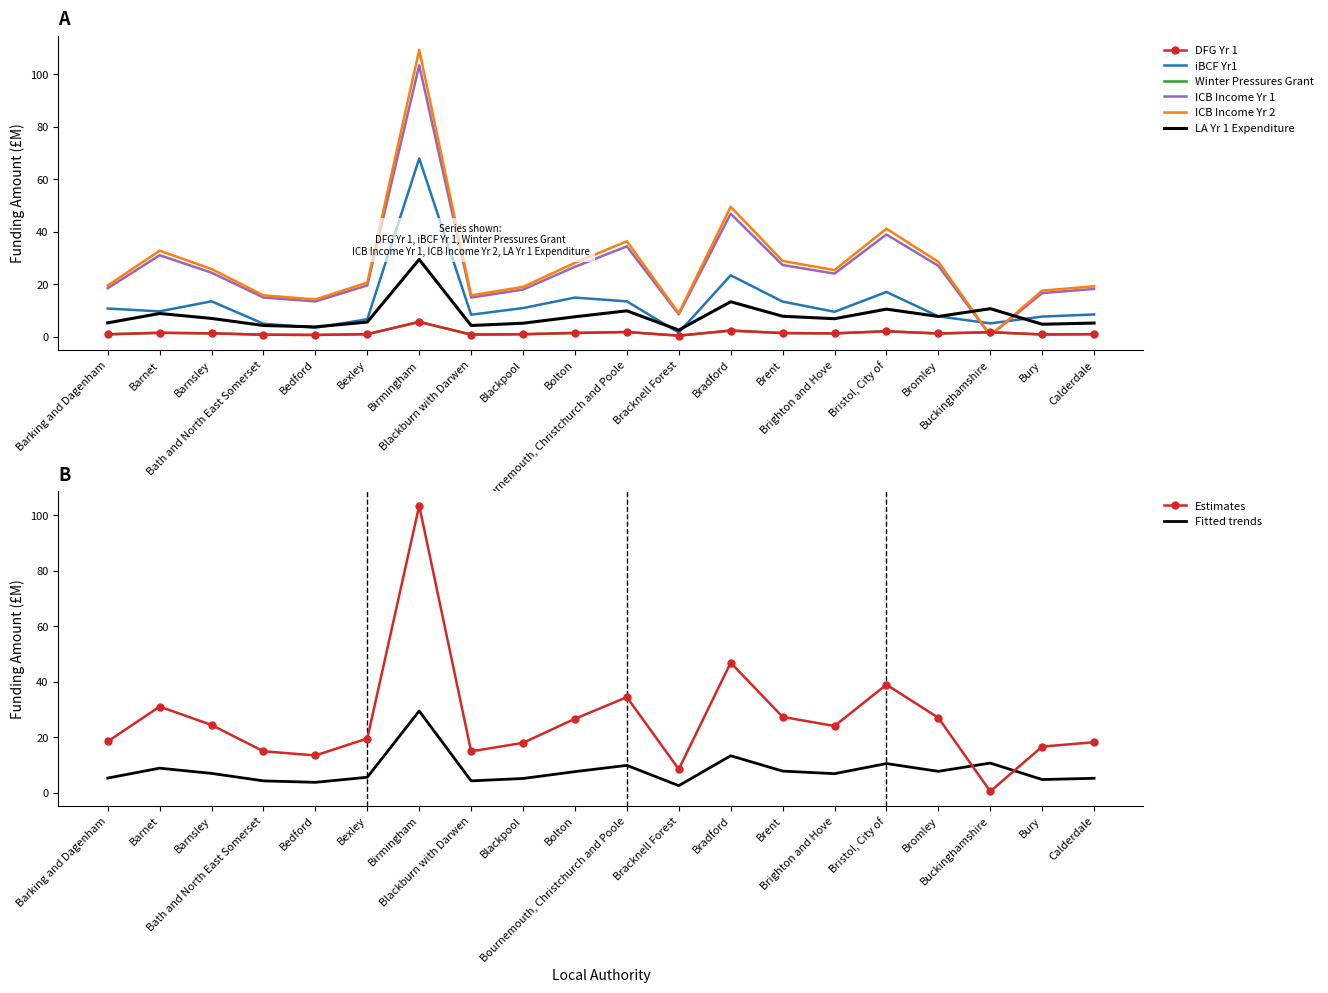

True or false: ICB Income Yr 2 has a value of 9.4 at Brent.

False